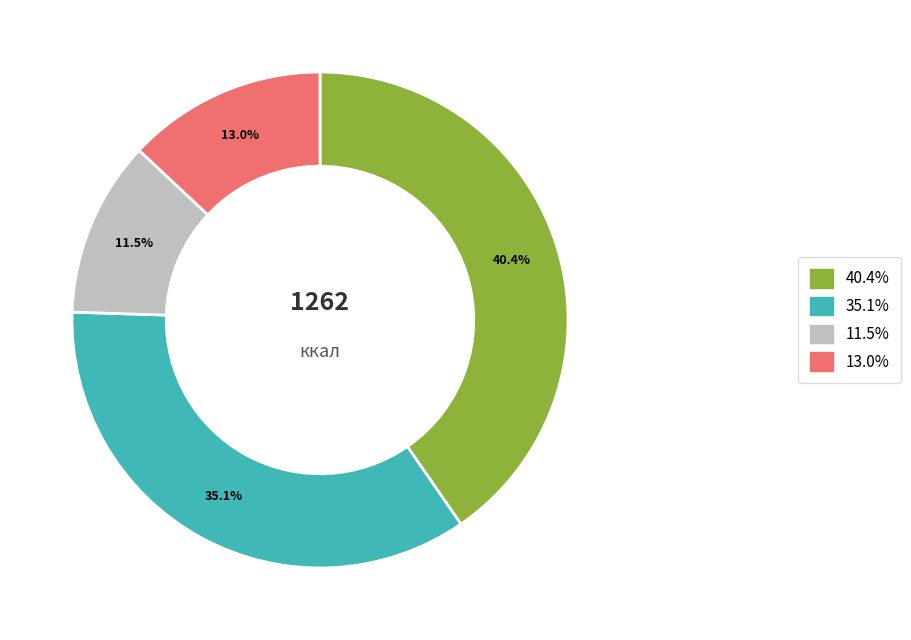

Count the number of slices in the pie.

4